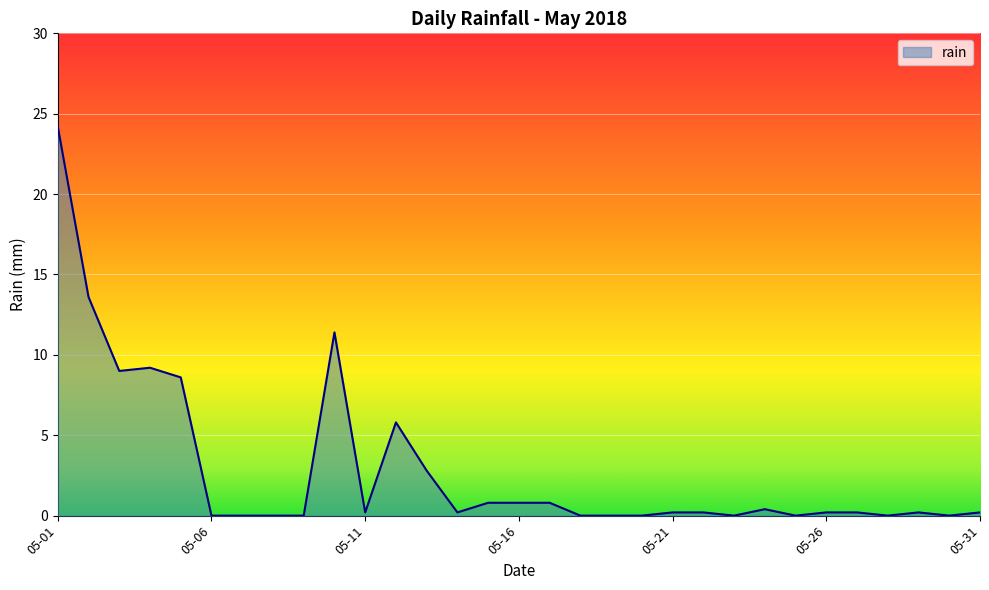

What is the difference between the maximum and minimum values?

24.2